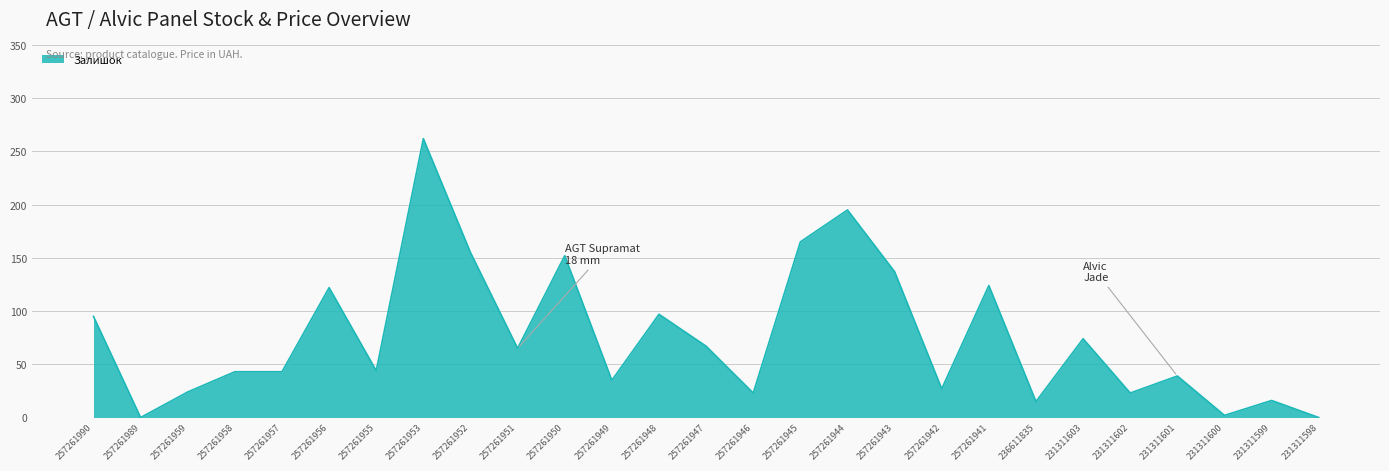

Between 257261949 and 257261945, which is larger?

257261945